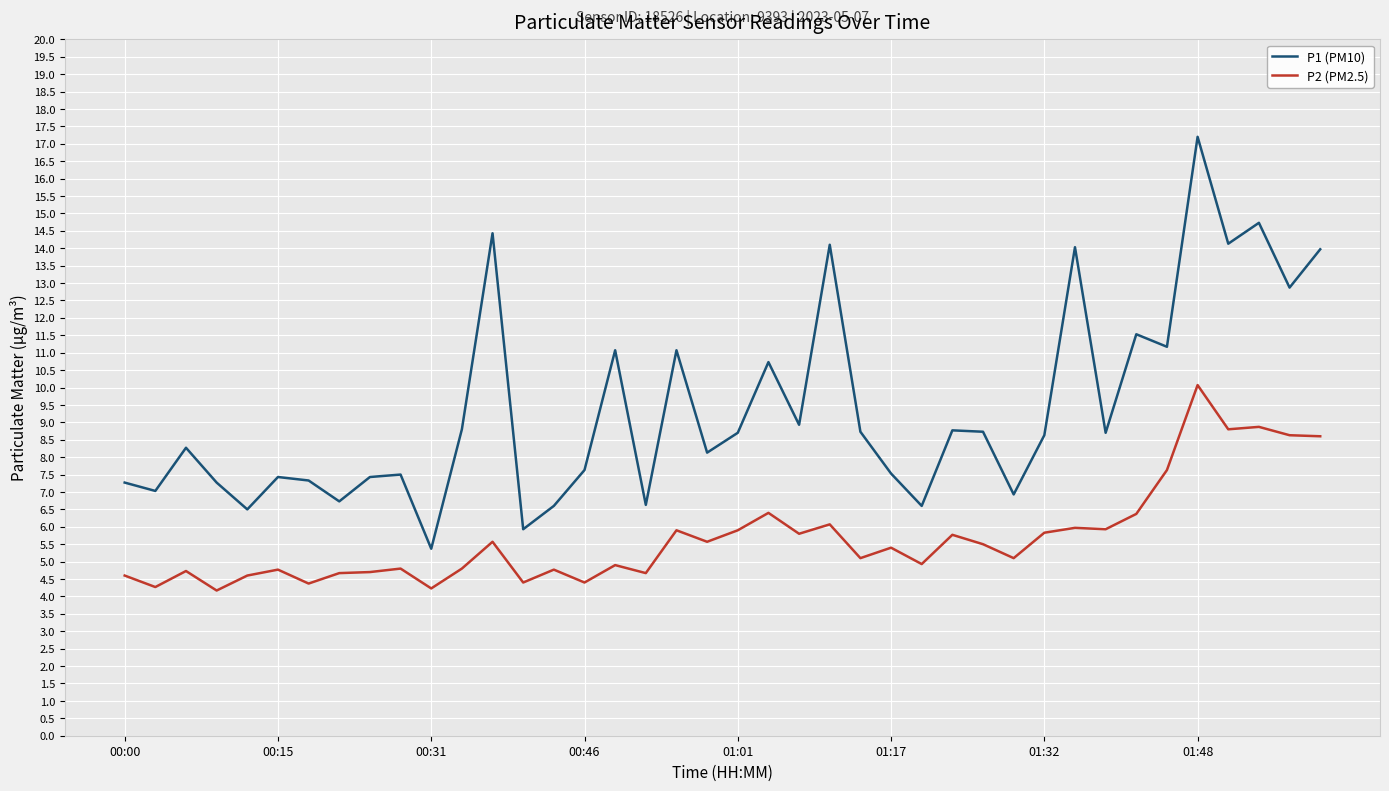

True or false: P1 (PM10) and P2 (PM2.5) cross at least once.

False